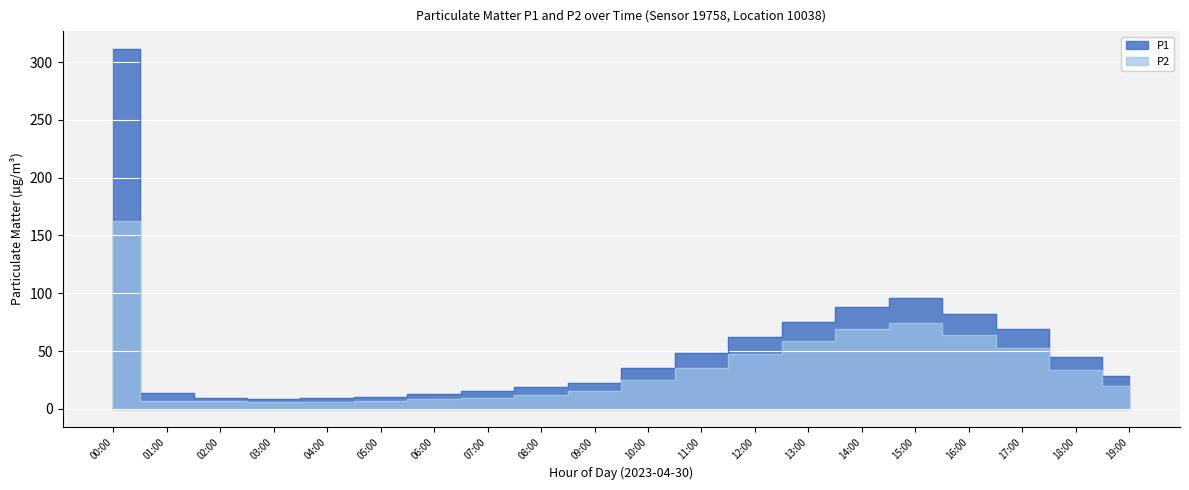

True or false: P1 and P2 cross at least once.

False